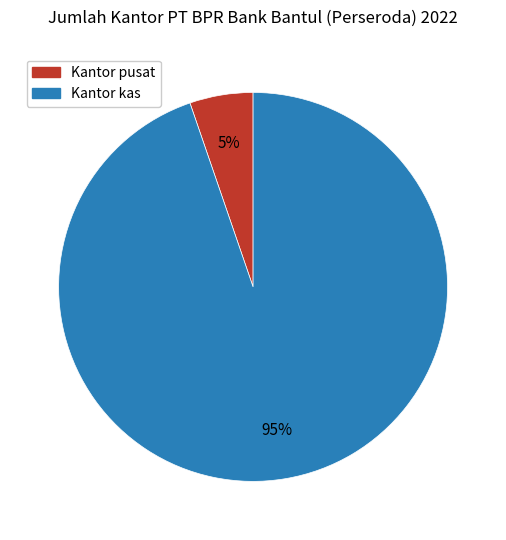

Is the sum of Kantor pusat and Kantor kas greater than half?

Yes